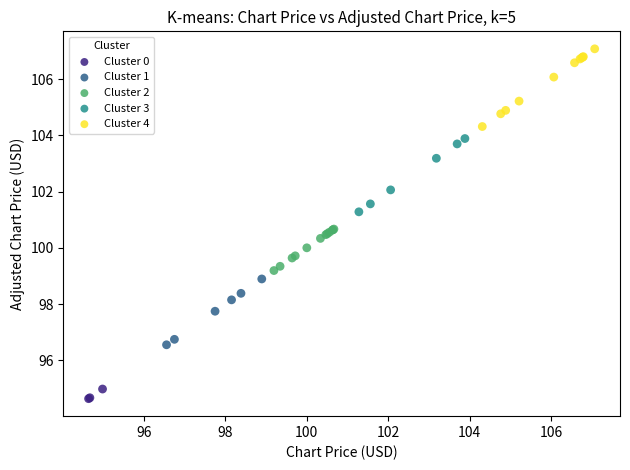

What are all the series names shown in the legend?

Cluster 0, Cluster 1, Cluster 2, Cluster 3, Cluster 4